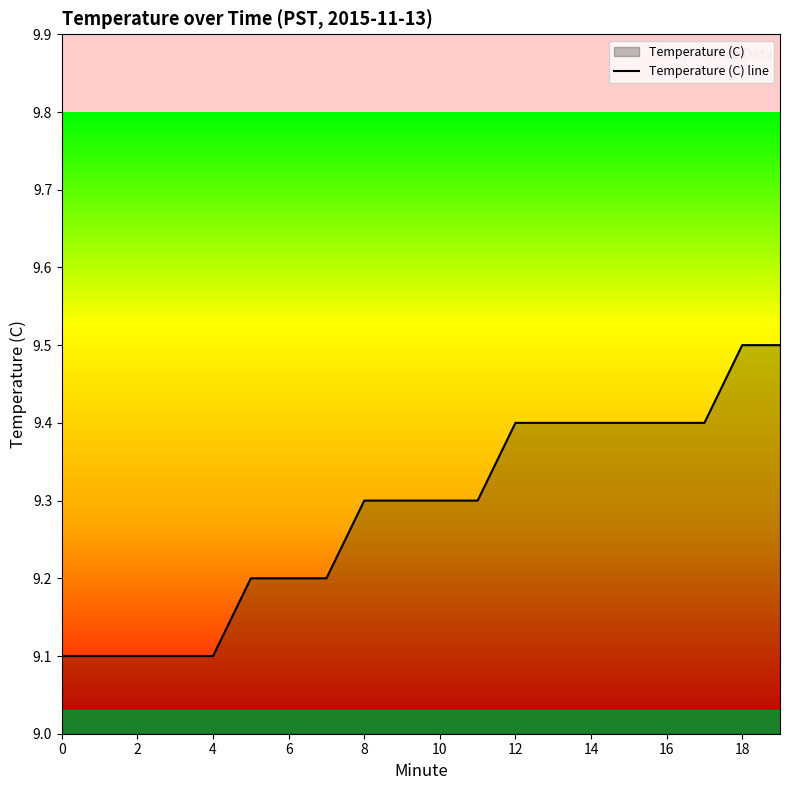

What is the maximum value shown in the chart?

9.5